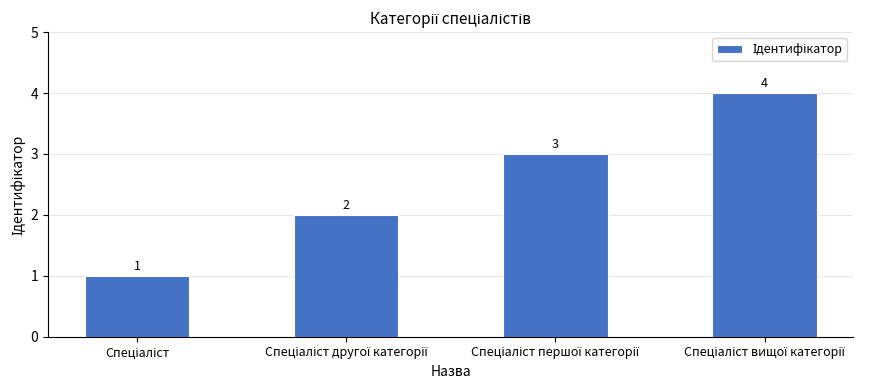

Count the number of data series in this chart.

1